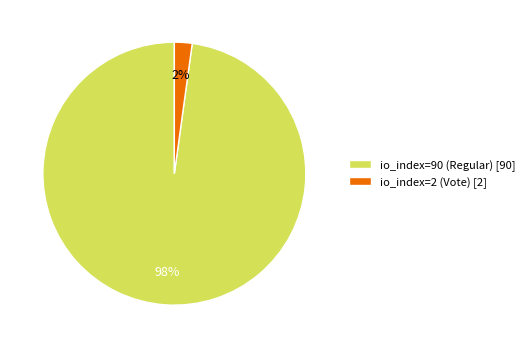

Which has a higher value, io_index=2 (Vote) [2] or io_index=90 (Regular) [90]?

io_index=90 (Regular) [90]